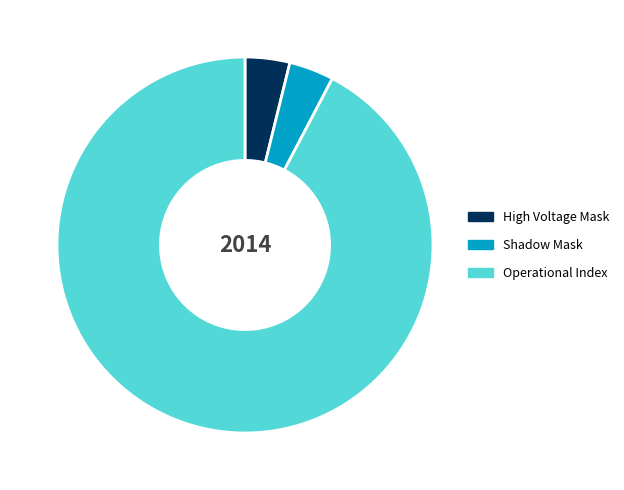

What is the ratio of the value at Operational Index to the value at Shadow Mask?

24.0